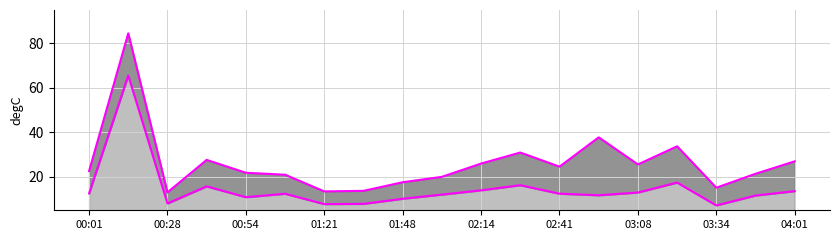

How many categories are shown in the chart?

19